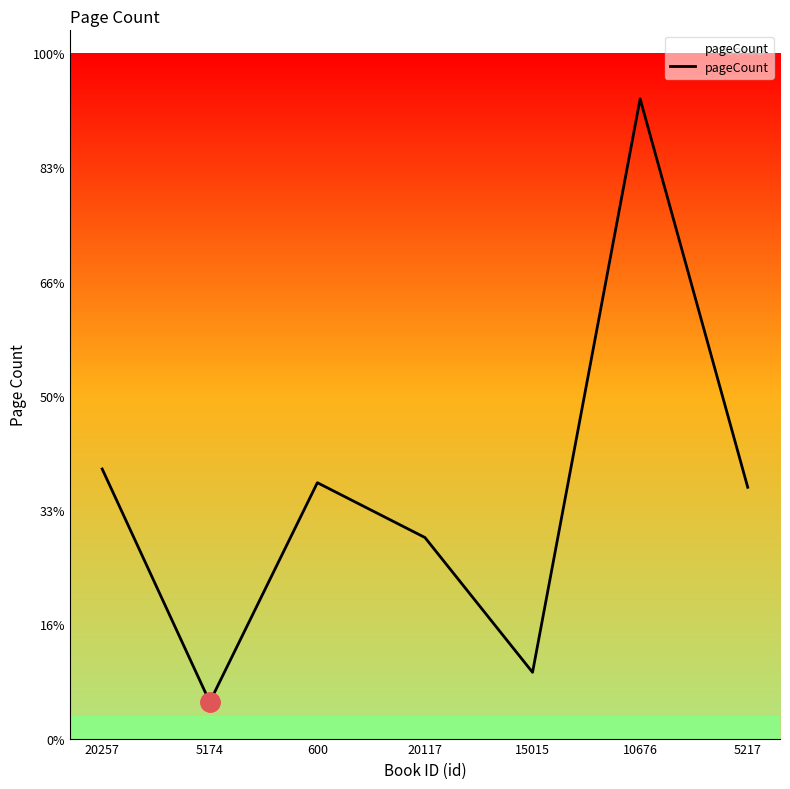

Is this an area chart (filled region under the line)?

Yes